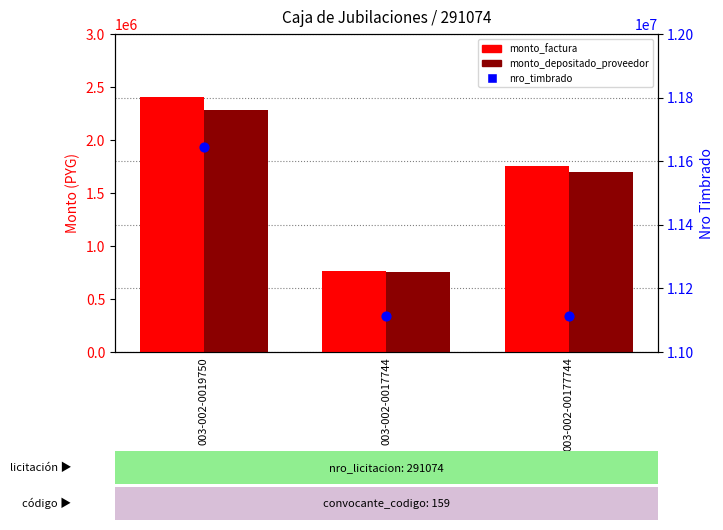

Which series contains the lowest Y value?

monto_depositado_proveedor